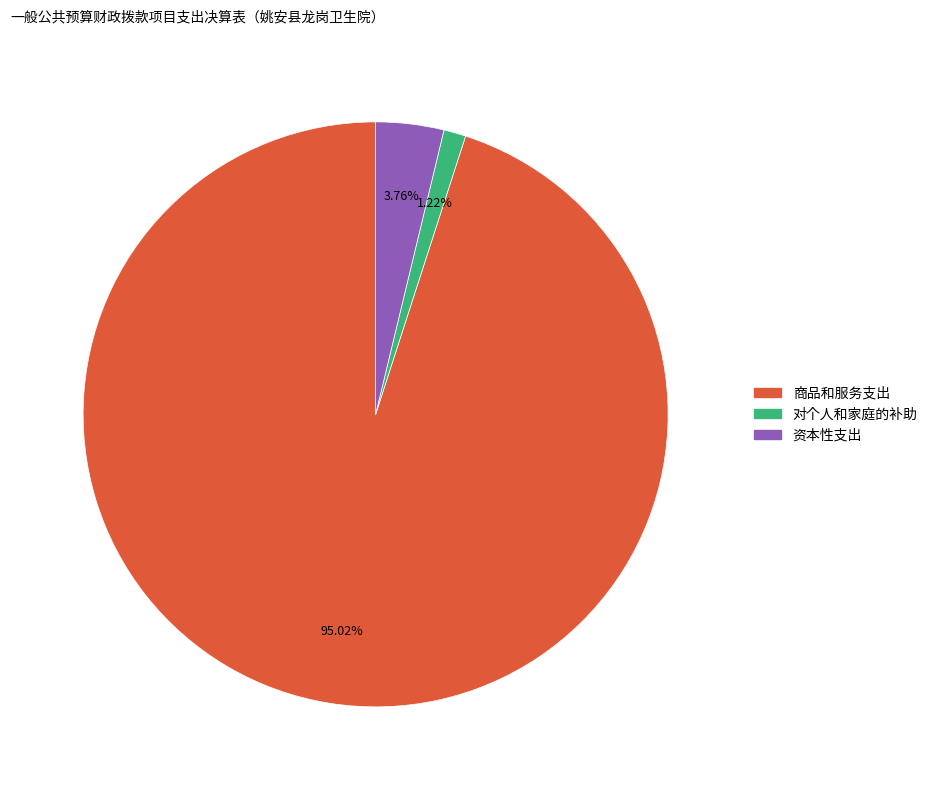

To the nearest percent, what is the average slice percentage?

33%